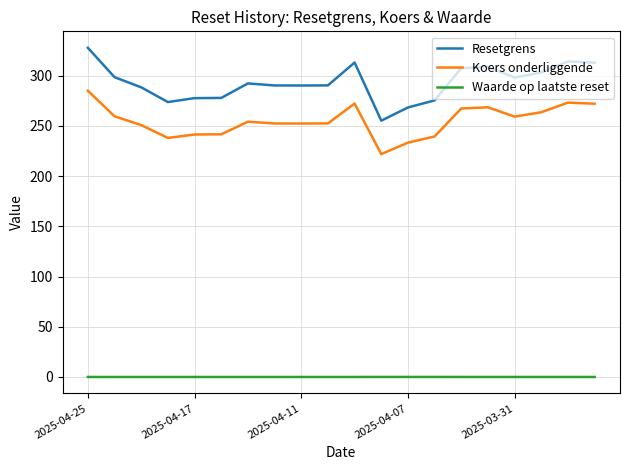

Which series has the largest range (max minus min)?

Resetgrens